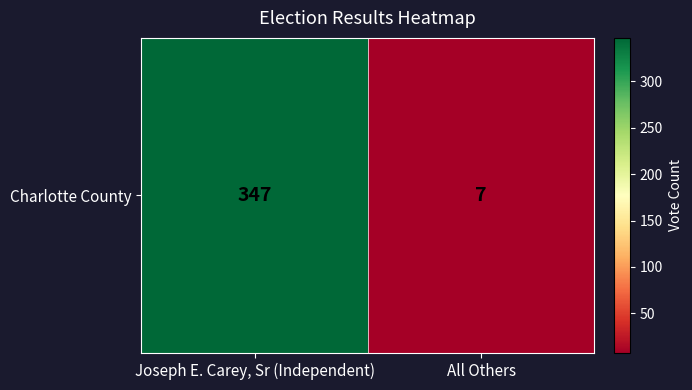

What is the change in value from Joseph E. Carey, Sr (Independent) to All Others?

-340